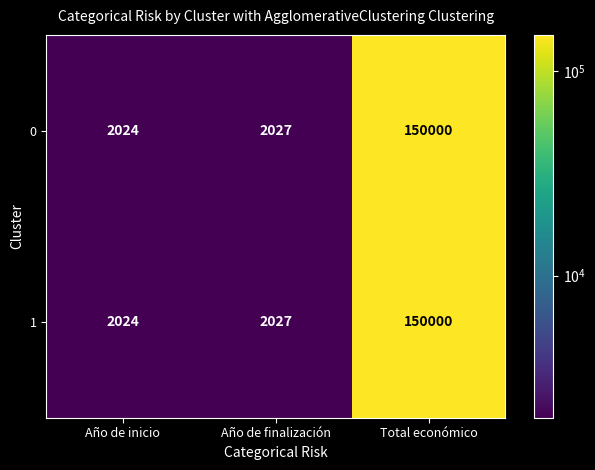

Reading left to right, extract all data points from this chart.

0: 2024	2027	150000
1: 2024	2027	150000